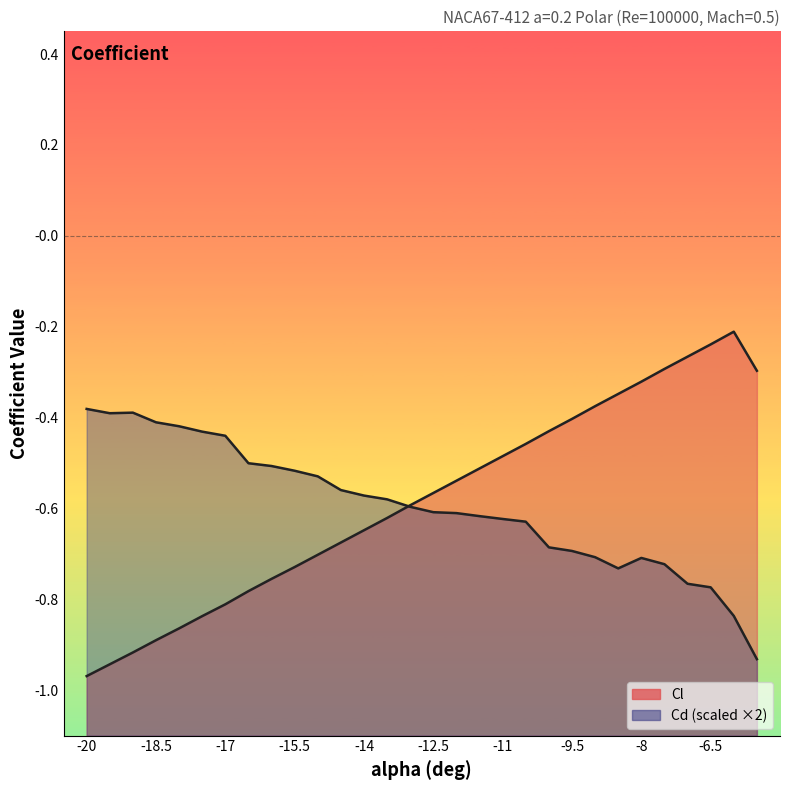

Which series has the largest total across all categories?

Cl